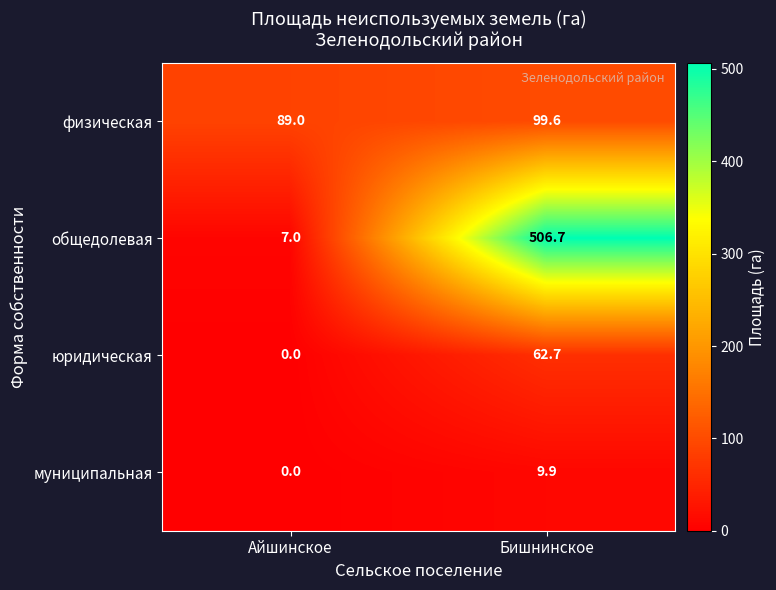

What is the total value across all series at Айшинское?

96.0